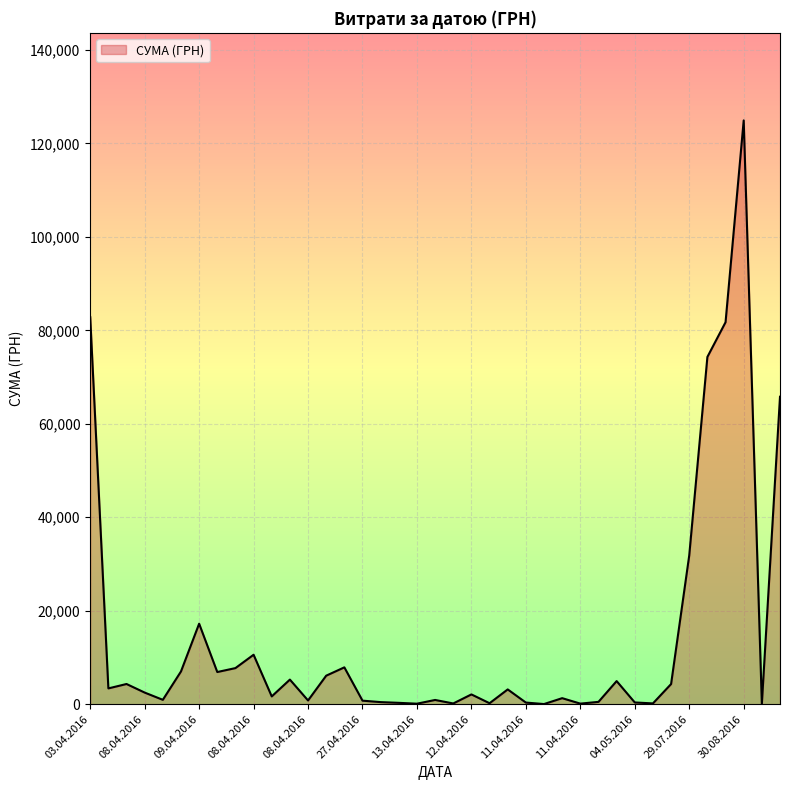

What is the maximum value shown in the chart?

124904.8